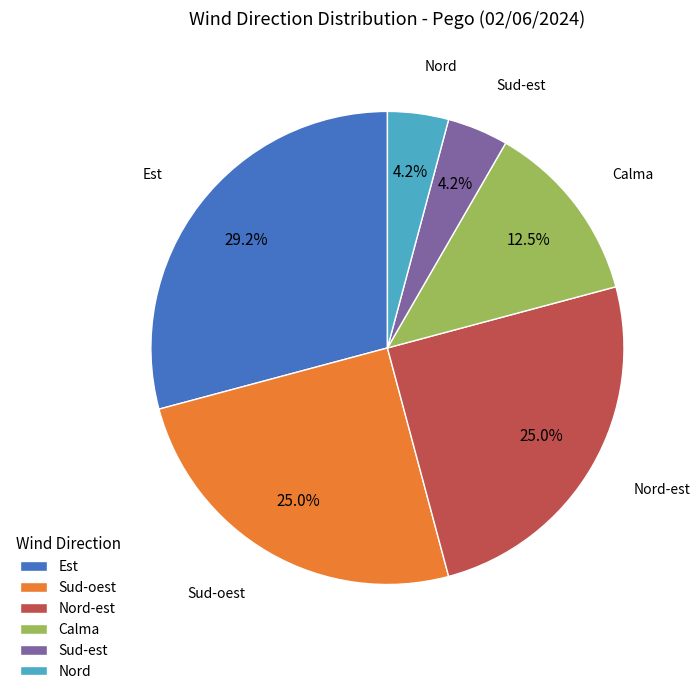

How much of the chart is everything except Nord?

95.8%